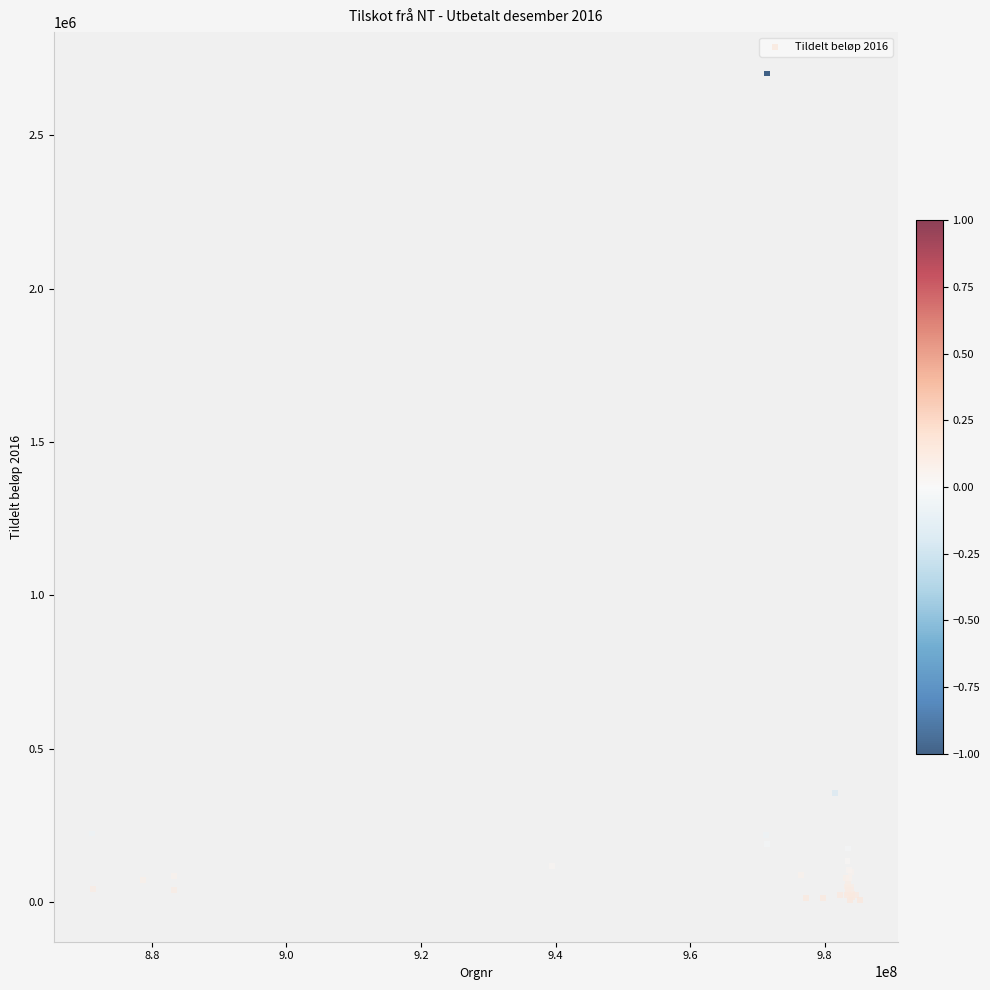

What Y value in the scatter plot is closest to 1353455?

355509